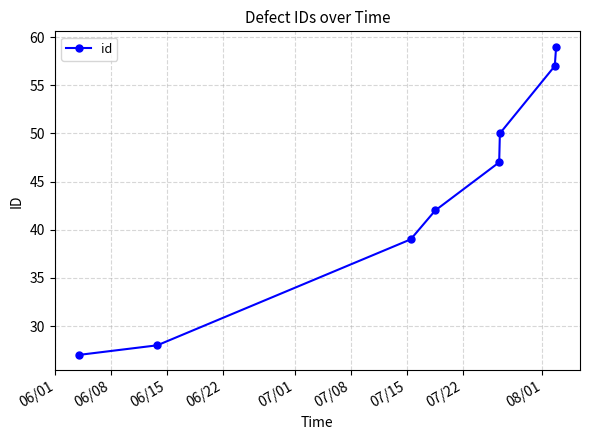

What is the smallest value displayed?

27